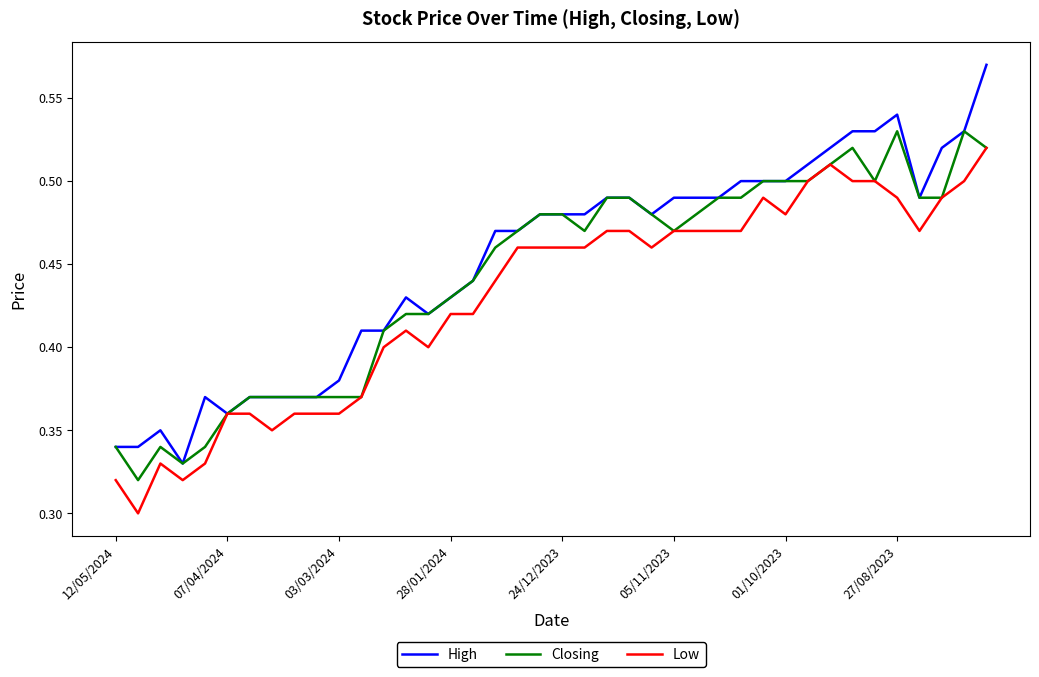

Rank the series by their average value, from highest to lowest.

High, Closing, Low